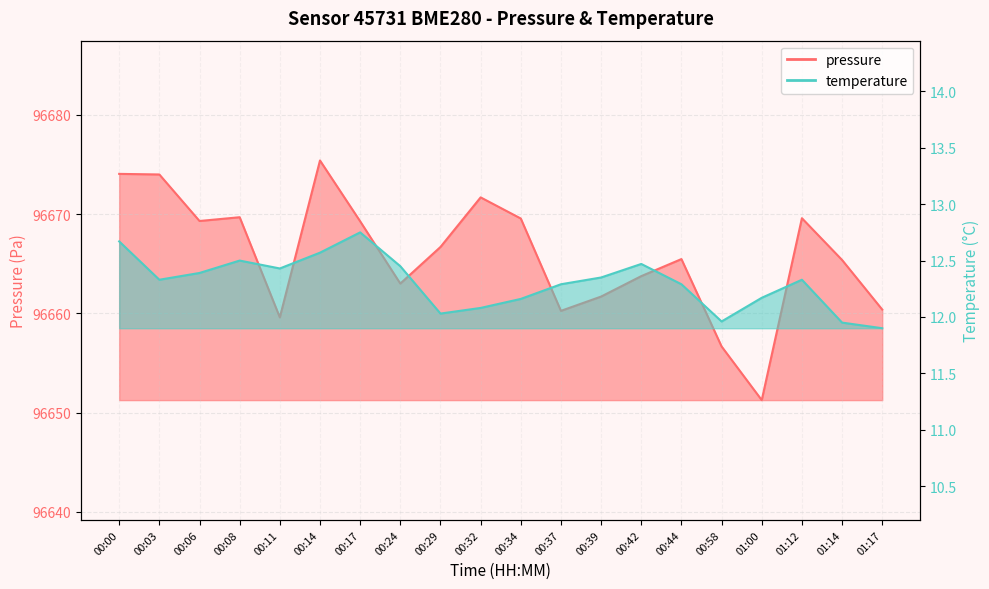

Between 00:11 and 00:14, which series saw the biggest shift?

pressure